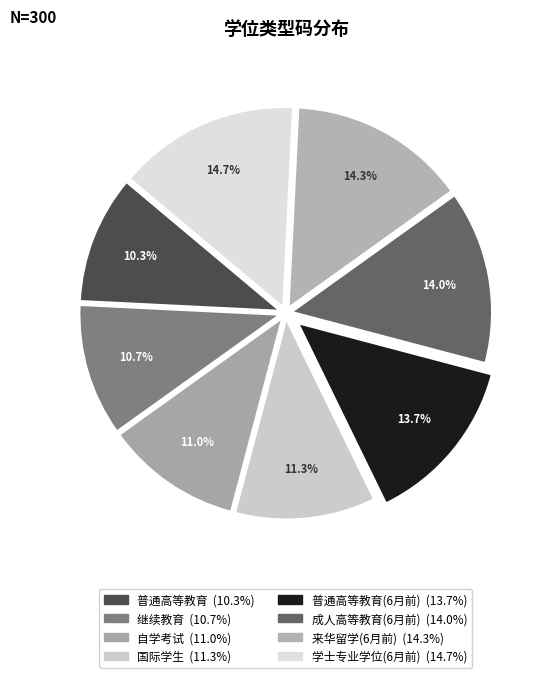

How many segments does this pie chart have?

8